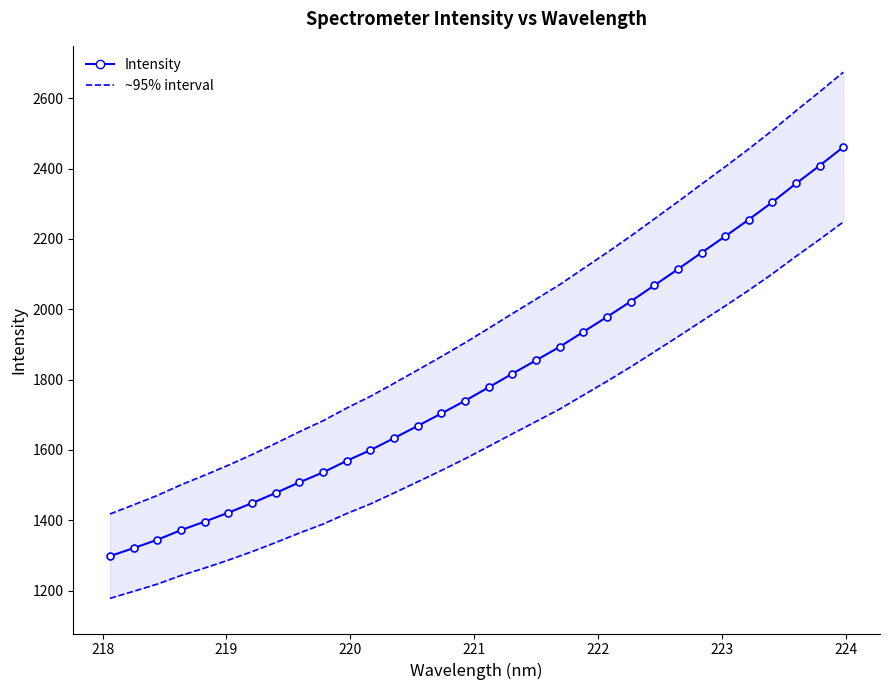

True or false: ~95% interval and Intensity intersect in this chart.

False